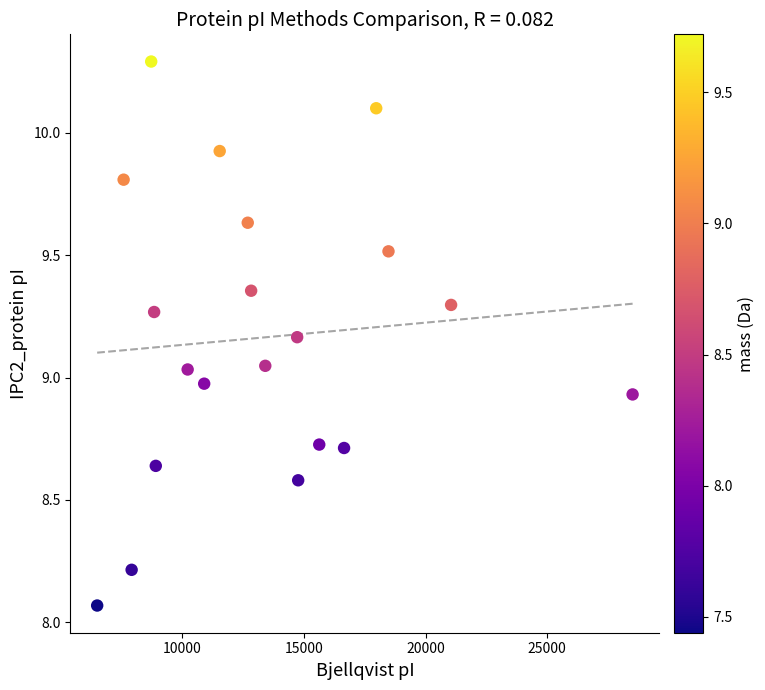

What is the range of Y values (max minus min)?

2.2